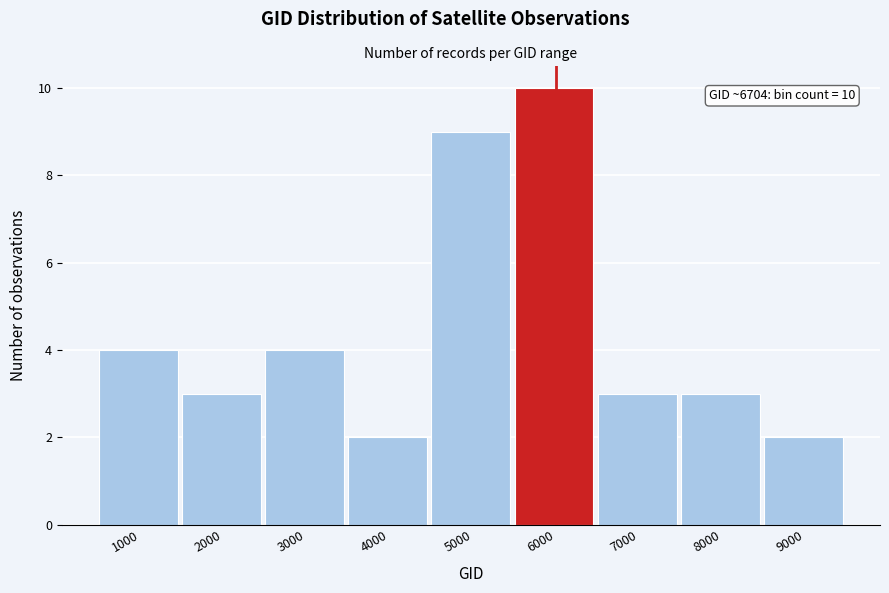

Reading left to right, transcribe all the data shown in this chart.

4	3	4	2	9	10	3	3	2